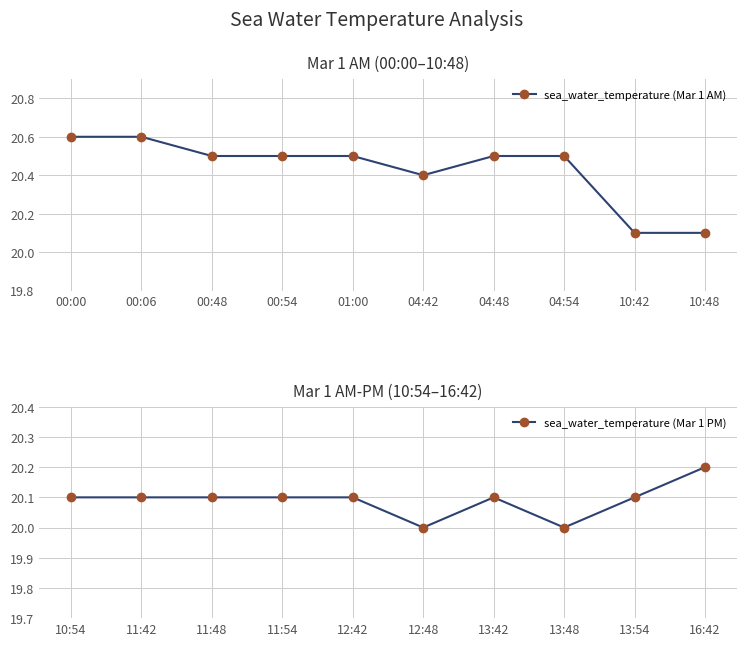

What is the highest value of the sea_water_temperature (Mar 1 PM) series?

20.2